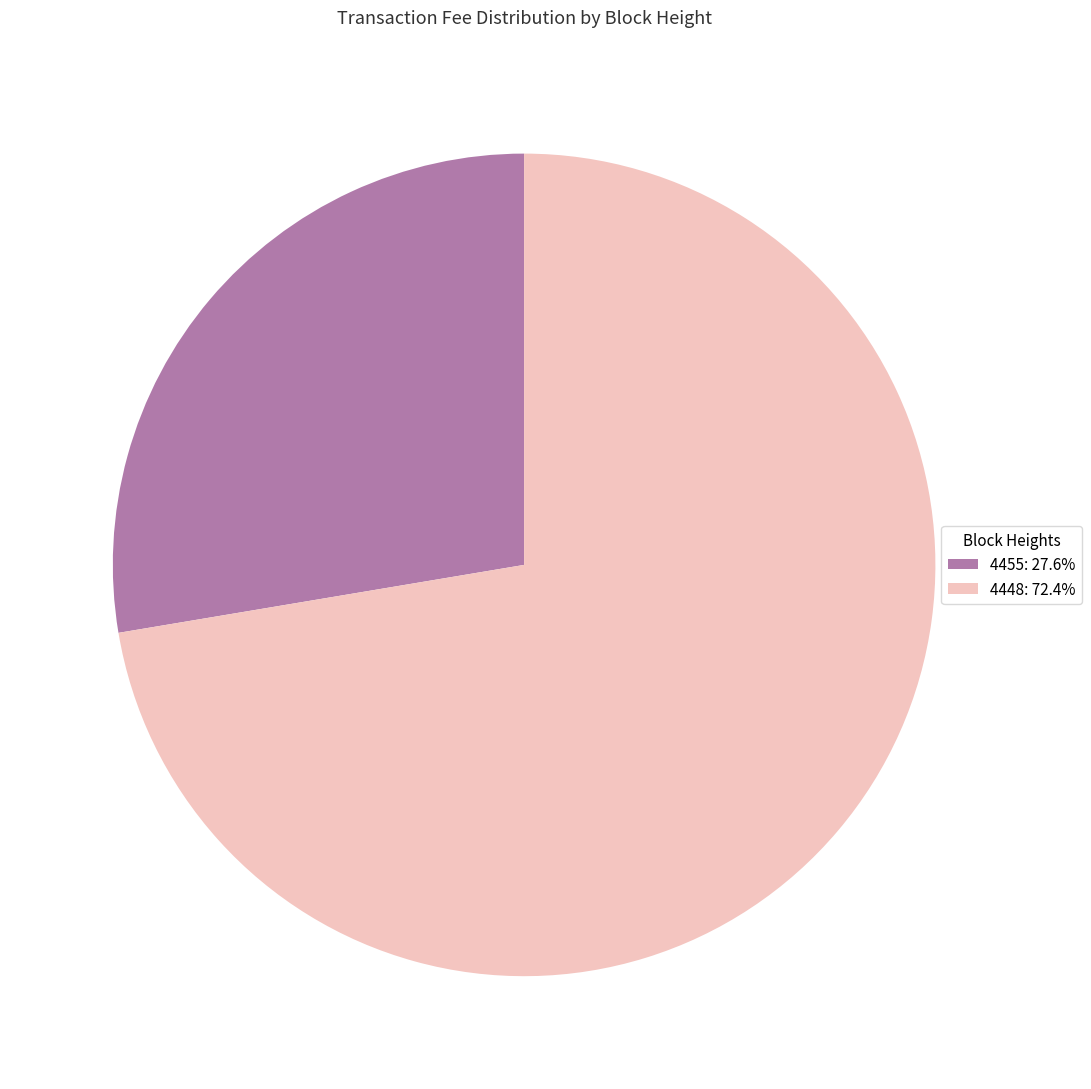

How many slices are in this pie chart?

2